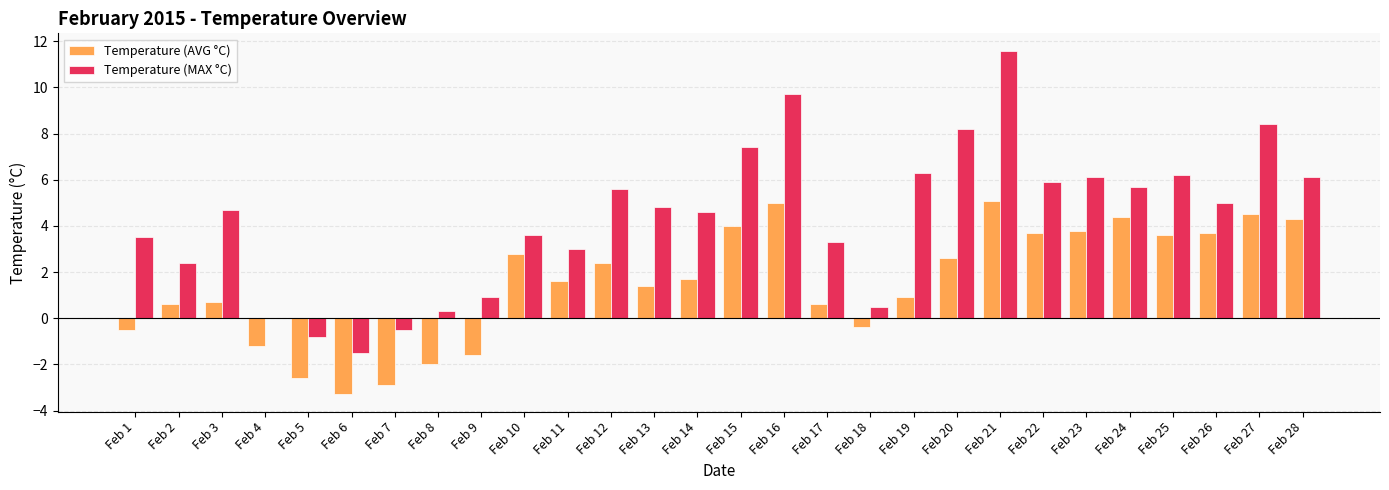

How many groups of bars are there?

28